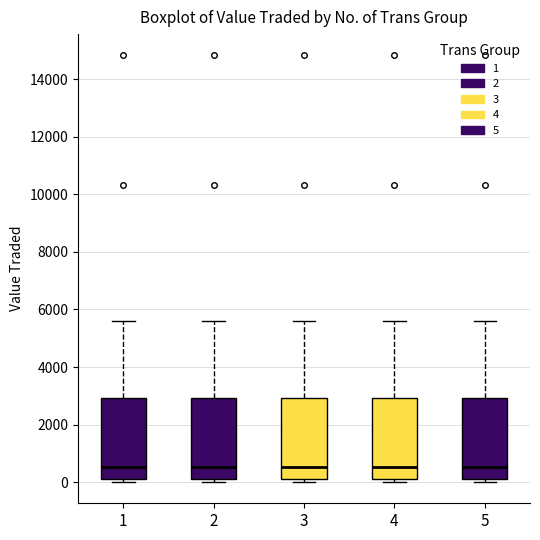

Reading left to right, read every box against the y-axis: the position of its median line, the range the box covers, and the ends of its whiskers. The values are not printed on the chart, so give them approximately, as read against the axis.

1: median 600, box 200 to 3000, whiskers 0 to 5600
2: median 600, box 200 to 3000, whiskers 0 to 5600
3: median 600, box 200 to 3000, whiskers 0 to 5600
4: median 600, box 200 to 3000, whiskers 0 to 5600
5: median 600, box 200 to 3000, whiskers 0 to 5600